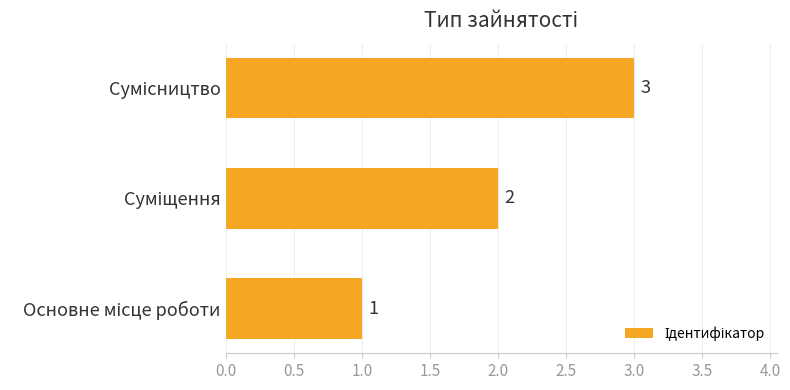

Count the values in the range 1 to 3.

3